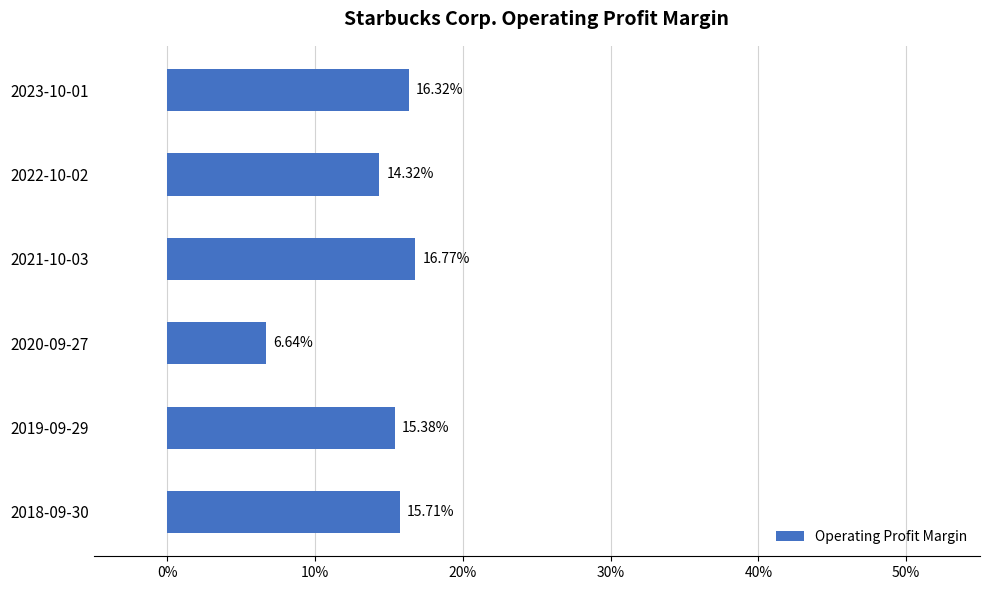

Are the bars horizontal?

Yes